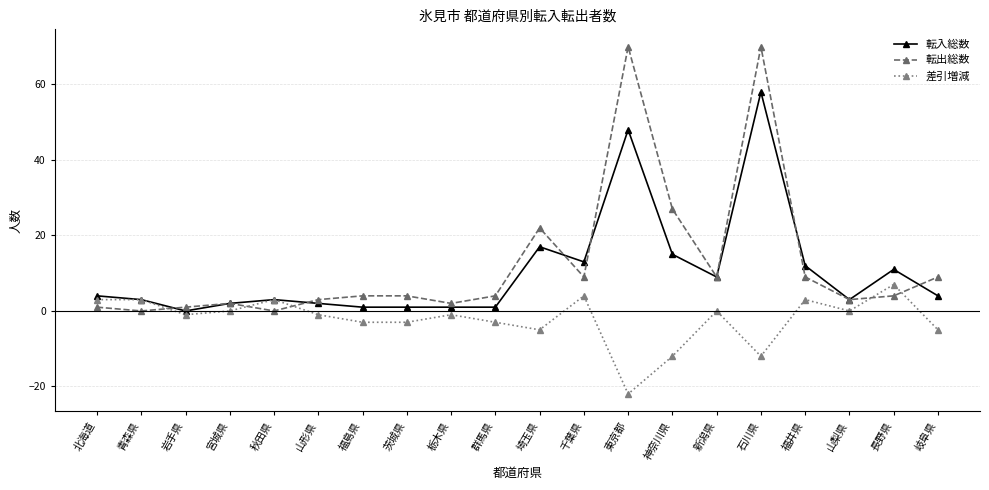

True or false: 差引増減 has more than 0 interior local peaks.

True